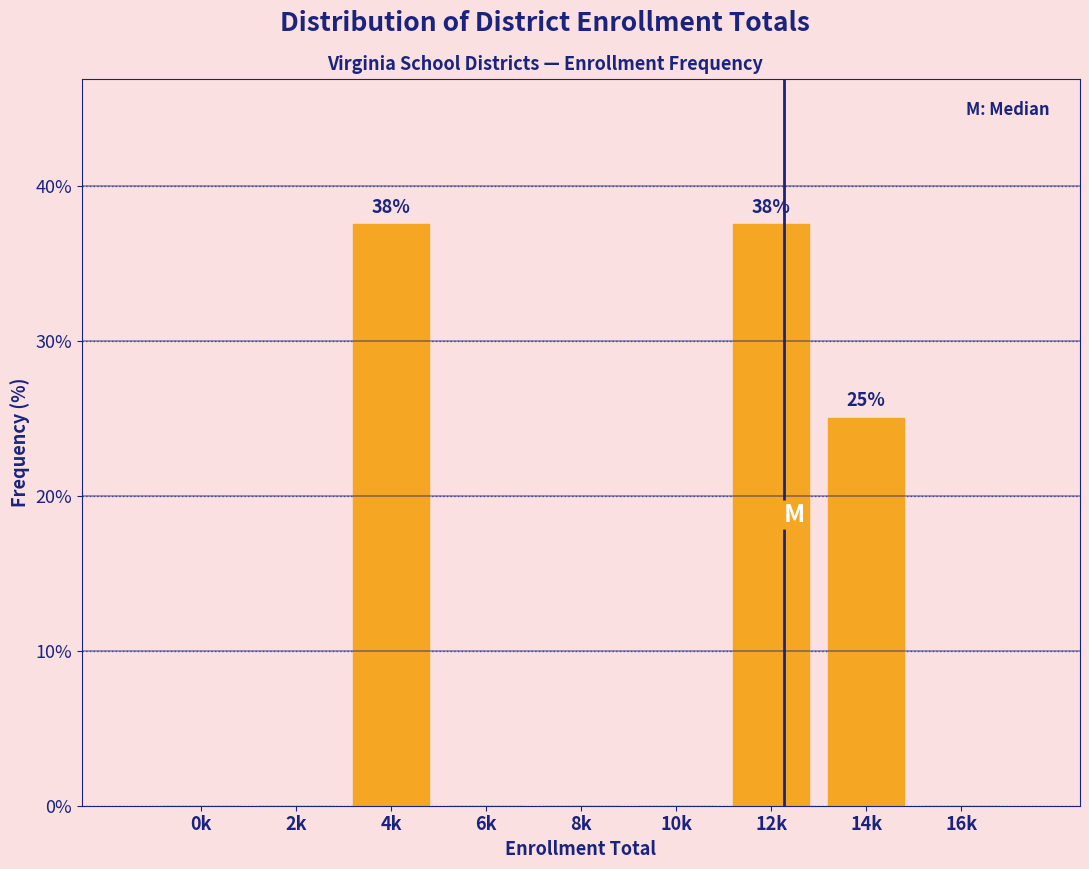

Reading right to left, what are all the values shown in this chart?

16k=0.0	14k=25.0	12k=37.5	10k=0.0	8k=0.0	6k=0.0	4k=37.5	2k=0.0	0k=0.0